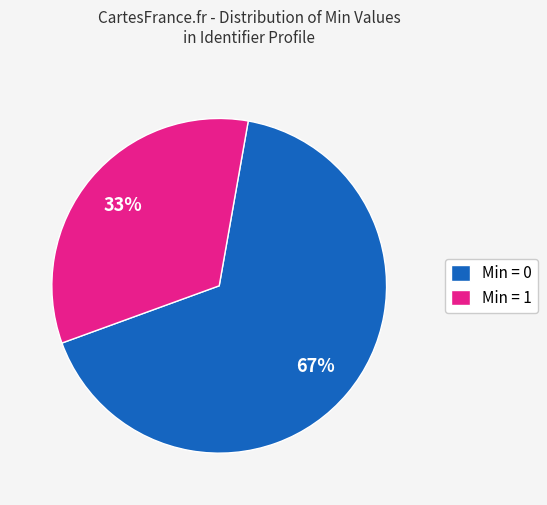

Between Min = 1 and Min = 0, which is larger?

Min = 0